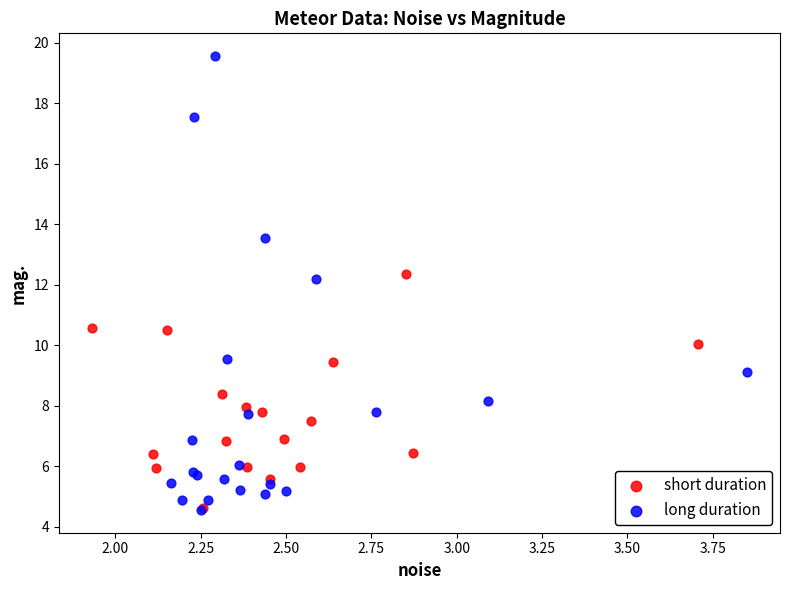

What are all the series names shown in the legend?

short duration, long duration